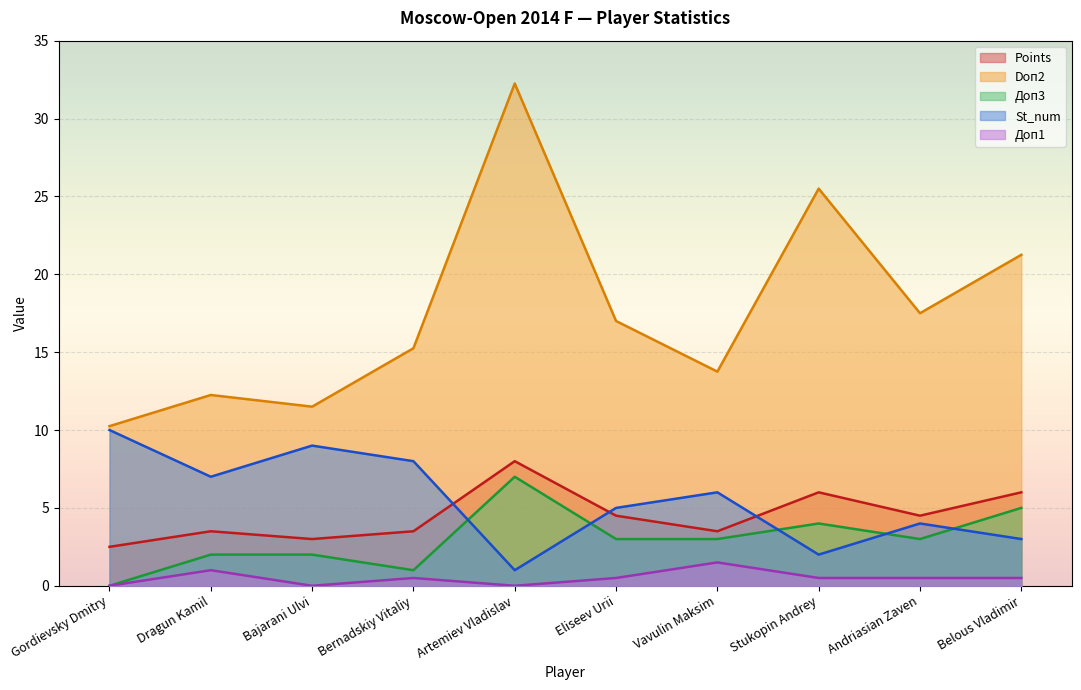

Which label corresponds to the largest value in the chart?

Artemiev Vladislav